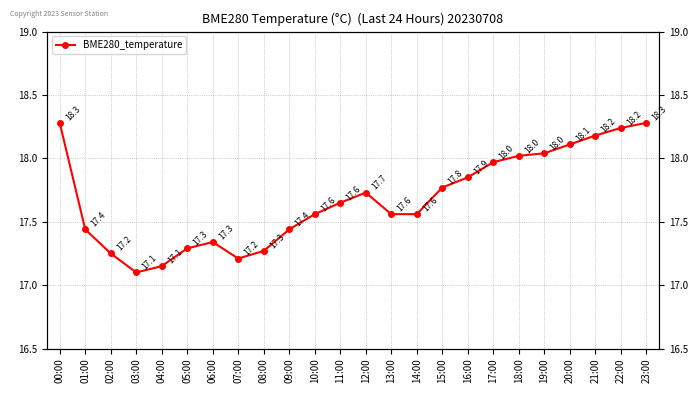

What is the maximum value shown in the chart?

18.3